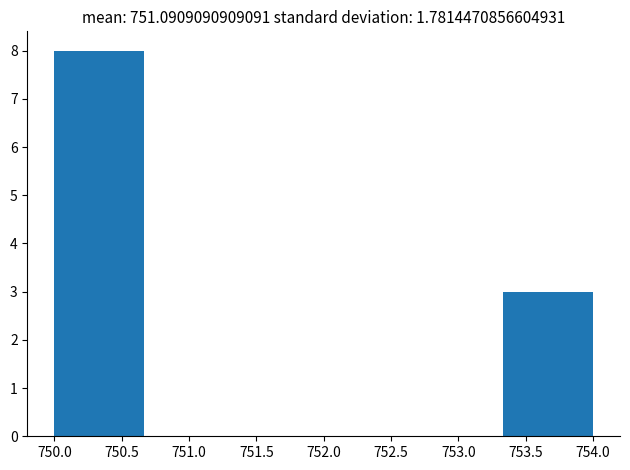

Reading left to right, list every bar in this chart as the range it spans on the x-axis followed by its height. Neither the bar edges nor the heights are printed on the chart, so give them approximately, as read against the axes.

750.00 to 750.65: 8
750.65 to 751.35: 0
751.35 to 752.00: 0
752.00 to 752.65: 0
752.65 to 753.35: 0
753.35 to 754.00: 3